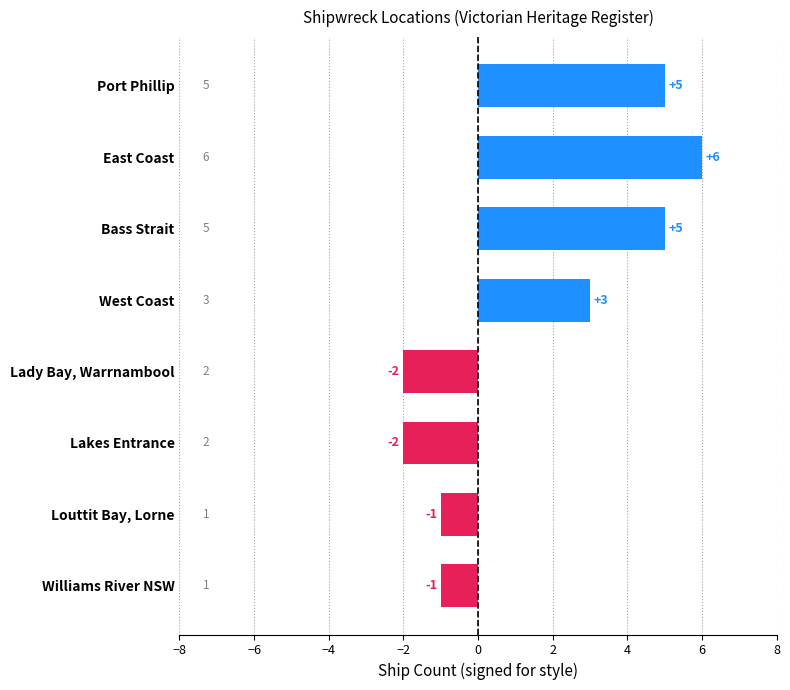

Which has a higher value, Bass Strait or Williams River NSW?

Bass Strait